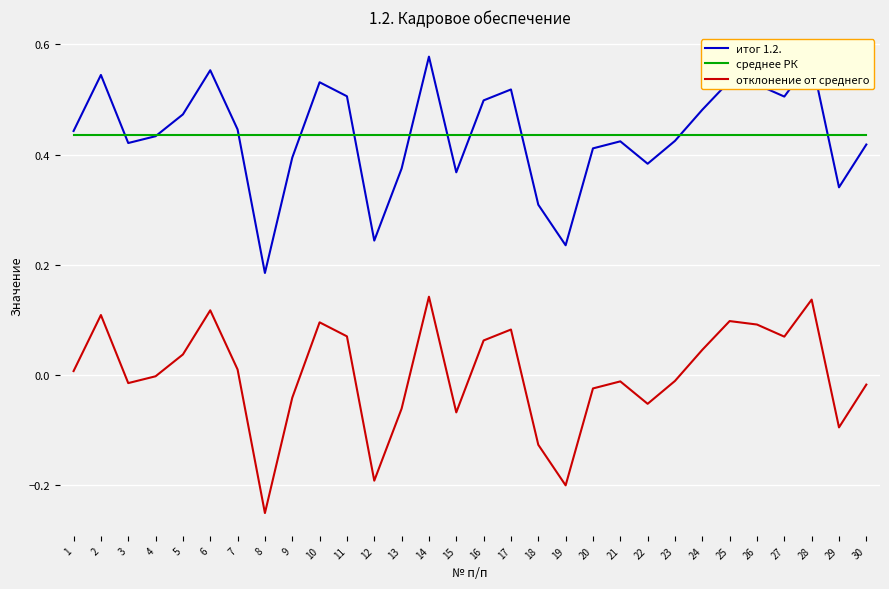

Is the value of итог 1.2. at 16 greater than the value of среднее РК at 9?

Yes